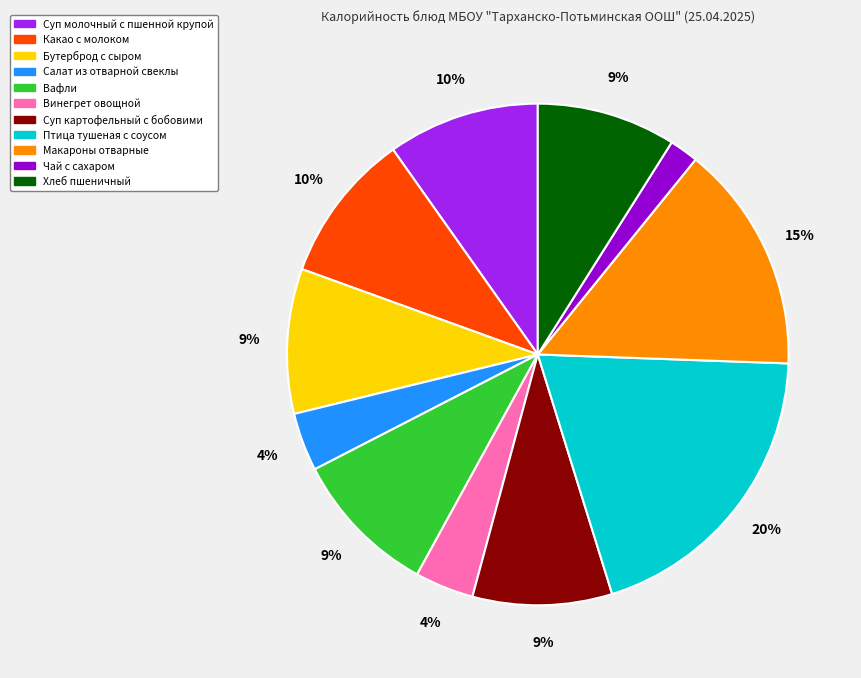

Do Винегрет овощной and Салат из отварной свеклы together represent more than half of the pie?

No